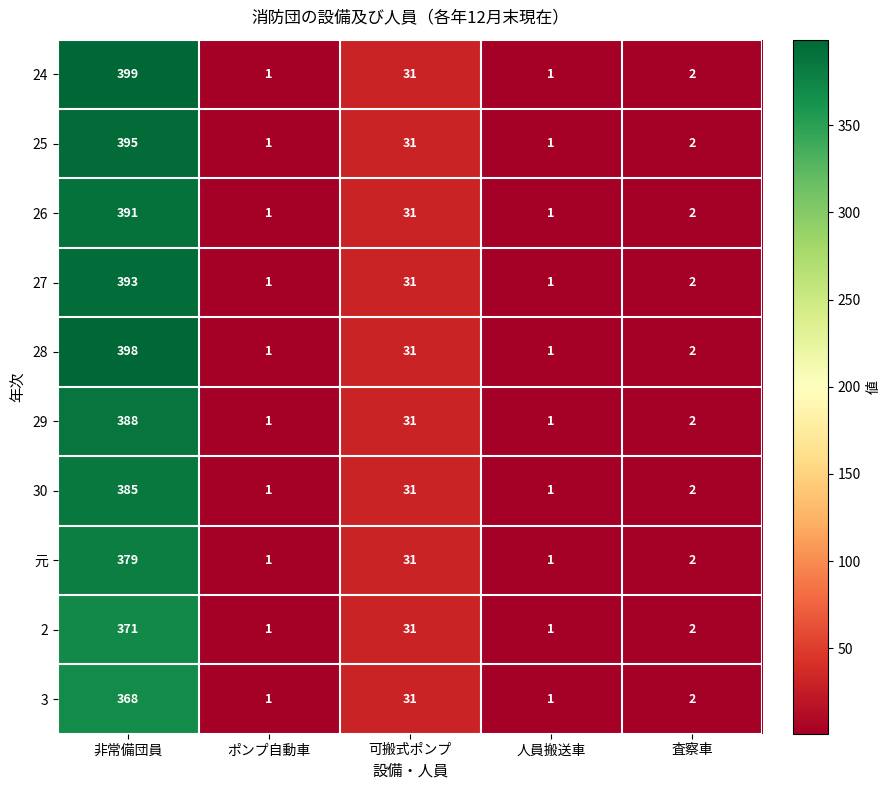

Which series has the widest spread of values?

24